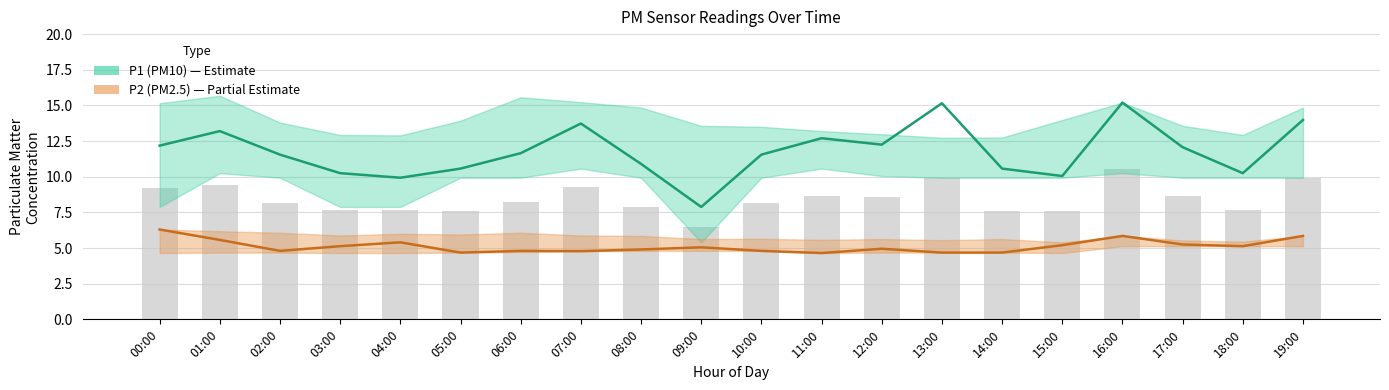

What is the approximate value of P1 (PM10) at 16:00?

15.2